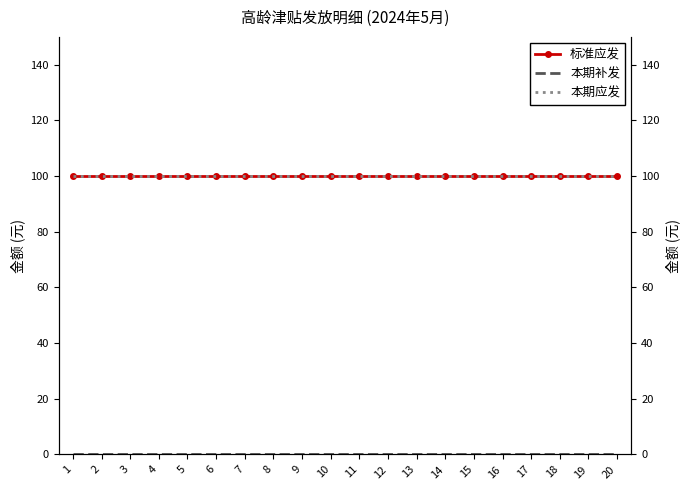

Which series has the widest spread of values?

标准应发